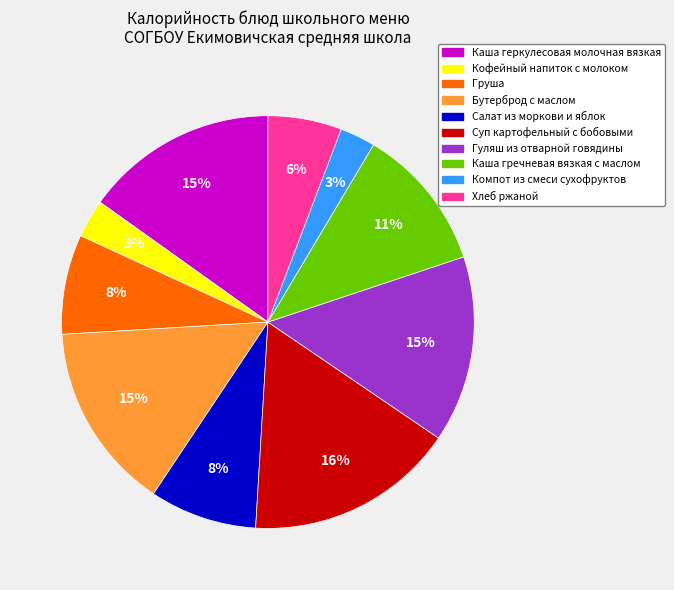

The Салат из моркови и яблок slice represents 18% of the pie. True or false?

False